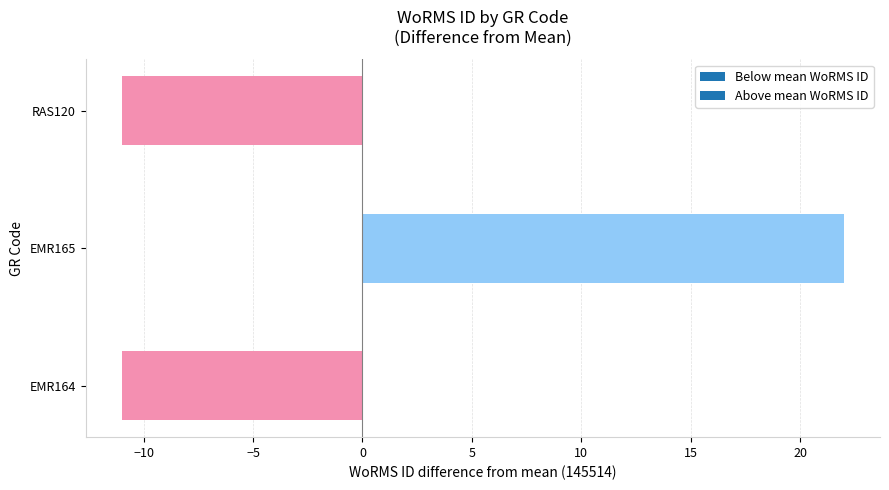

How many values are above zero?

1